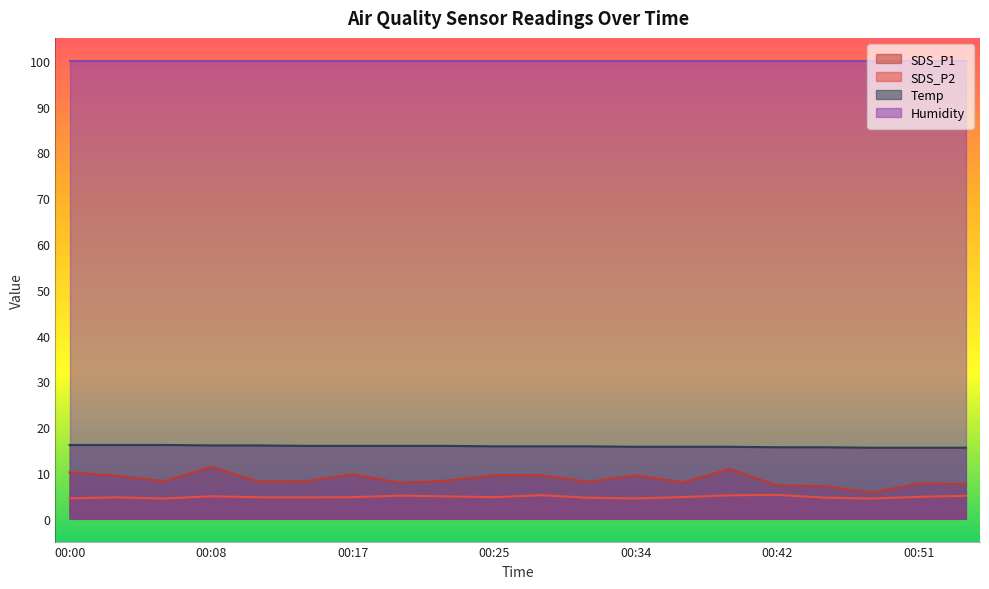

Which series has the largest total across all categories?

Humidity